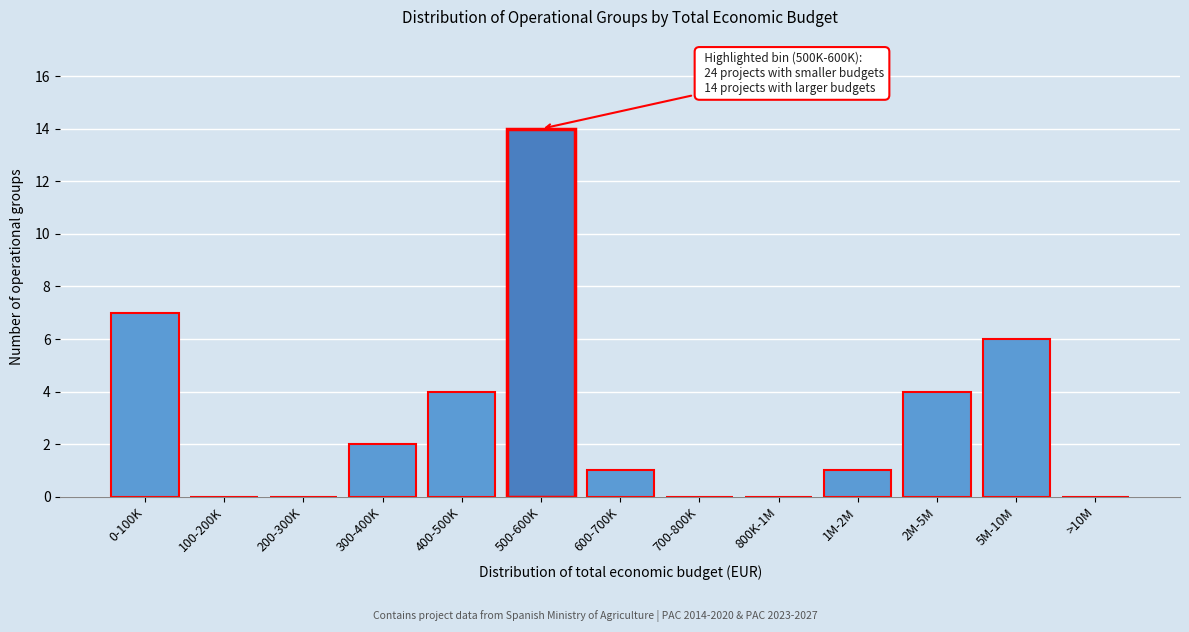

Reading right to left, what are all the values shown in this chart?

>10M=0	5M-10M=6	2M-5M=4	1M-2M=1	800K-1M=0	700-800K=0	600-700K=1	500-600K=14	400-500K=4	300-400K=2	200-300K=0	100-200K=0	0-100K=7